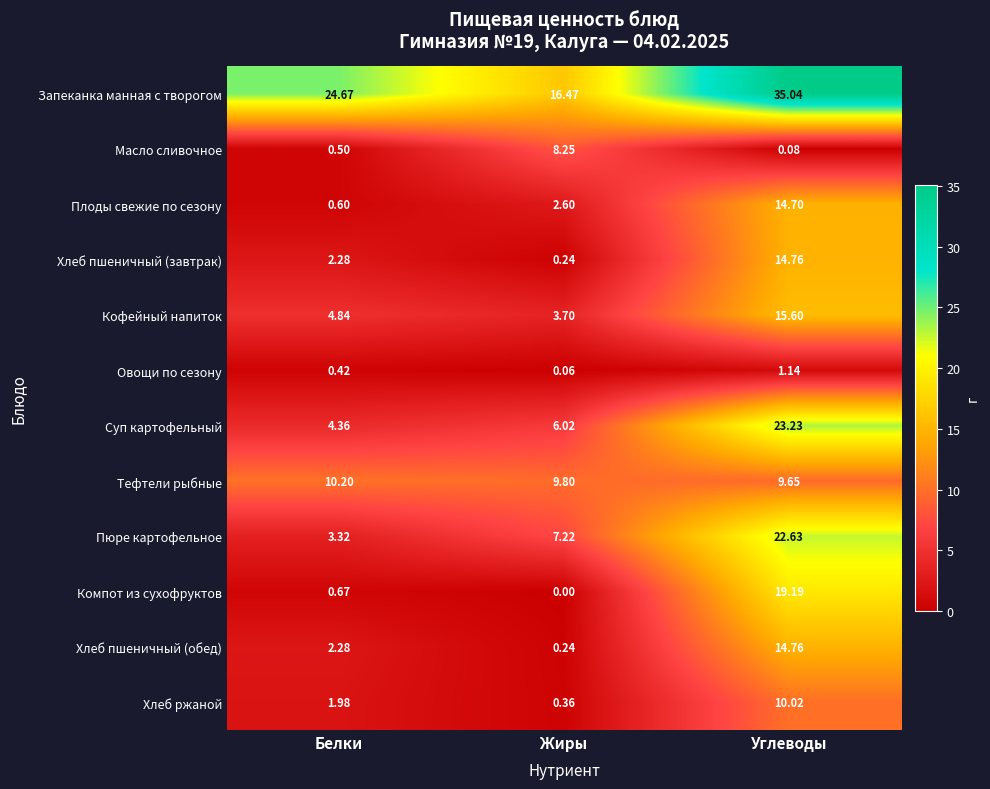

Which series has the largest total across all categories?

Запеканка манная с творогом